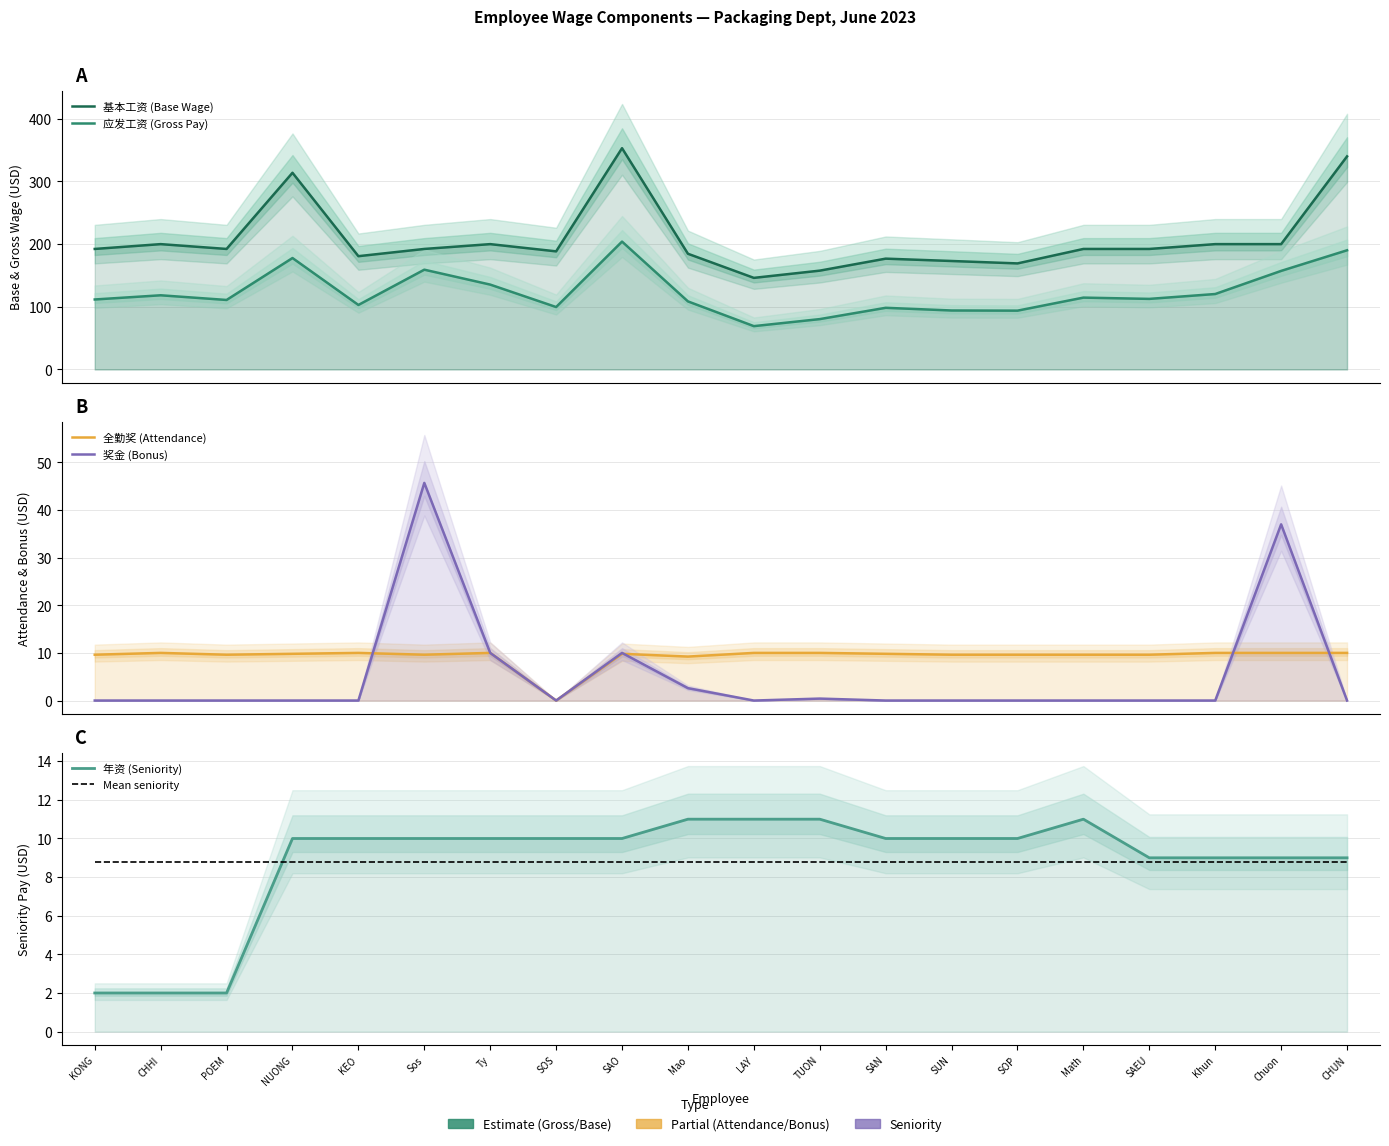

What is the label of the 19th point from the left?

Chuon